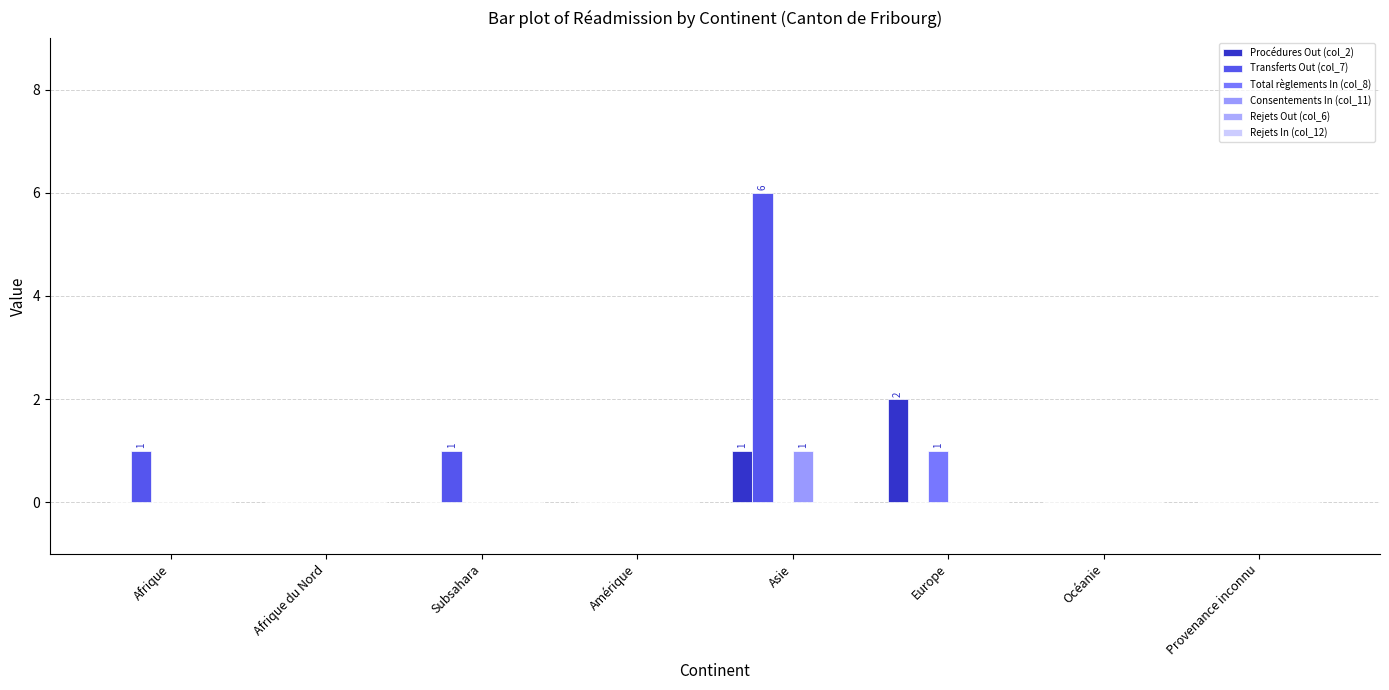

Are the bars horizontal?

No